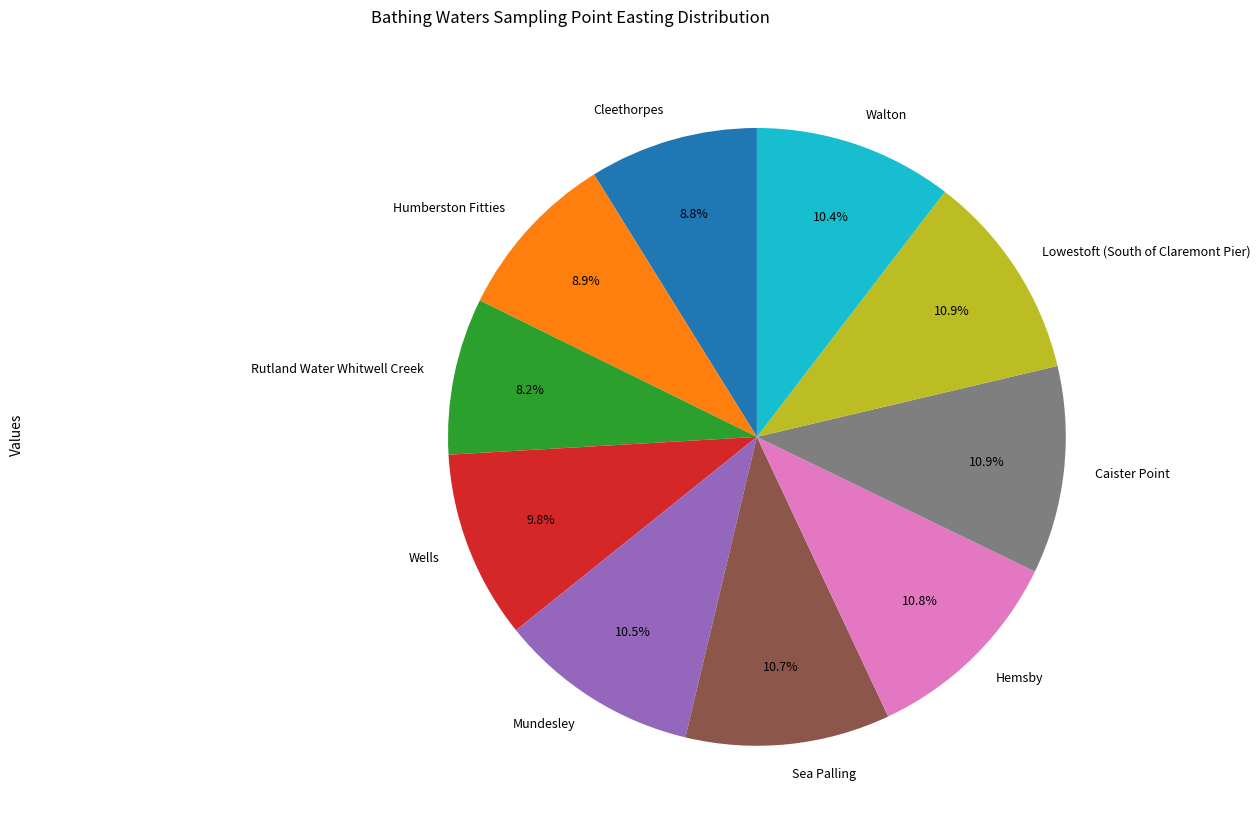

True or false: Walton accounts for 10% of the total.

True